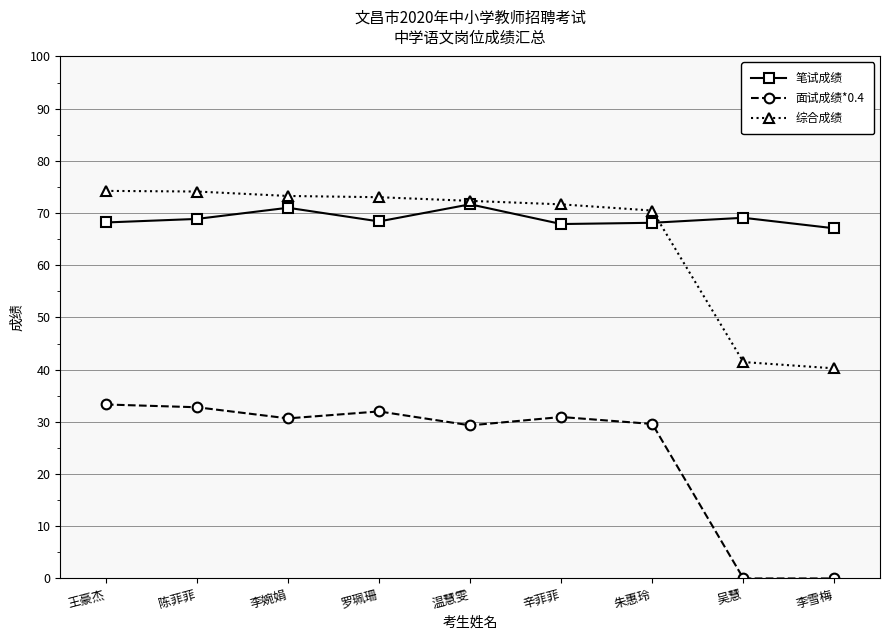

At 朱惠玲, list the series in order from largest to smallest.

综合成绩, 笔试成绩, 面试成绩*0.4